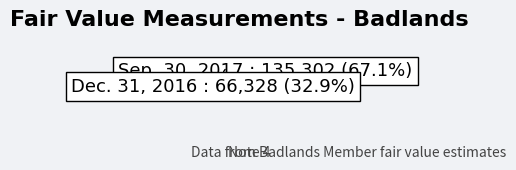

Is the sum of Dec. 31, 2016 and Sep. 30, 2017 greater than half?

Yes